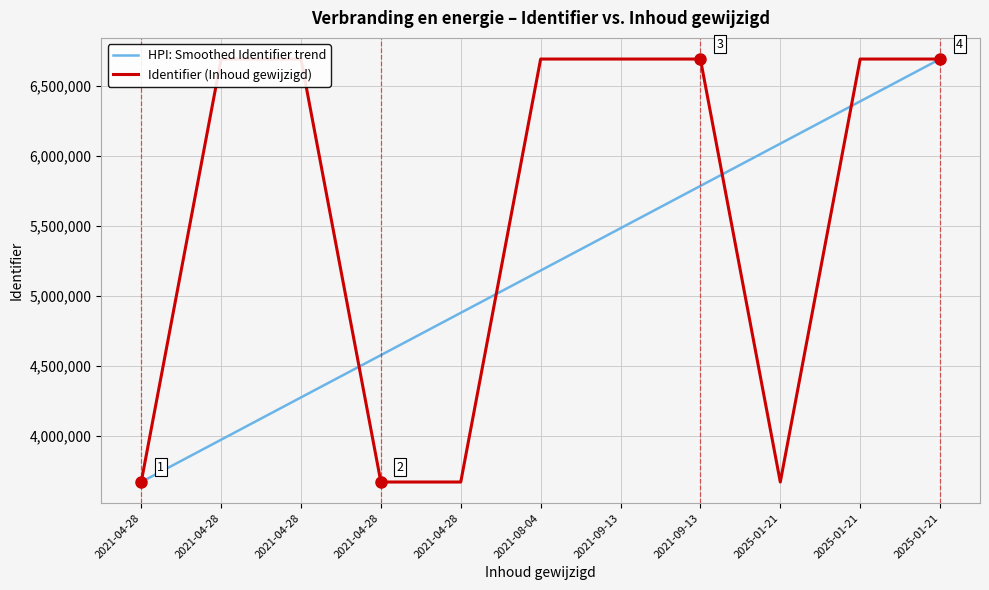

What are all the series names shown in the legend?

HPI: Smoothed Identifier trend, Identifier (Inhoud gewijzigd)